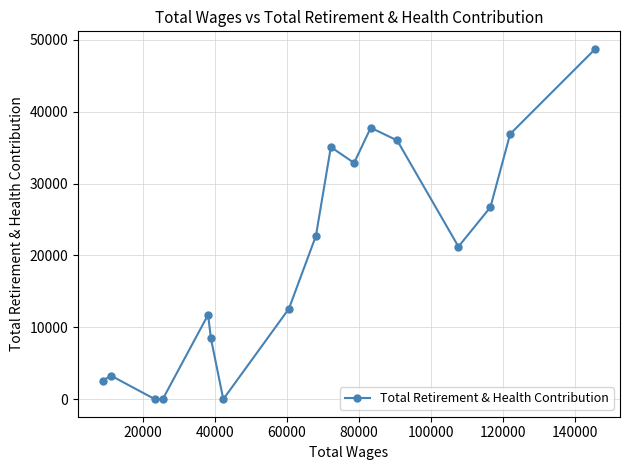

What is the maximum value shown in the chart?

48751